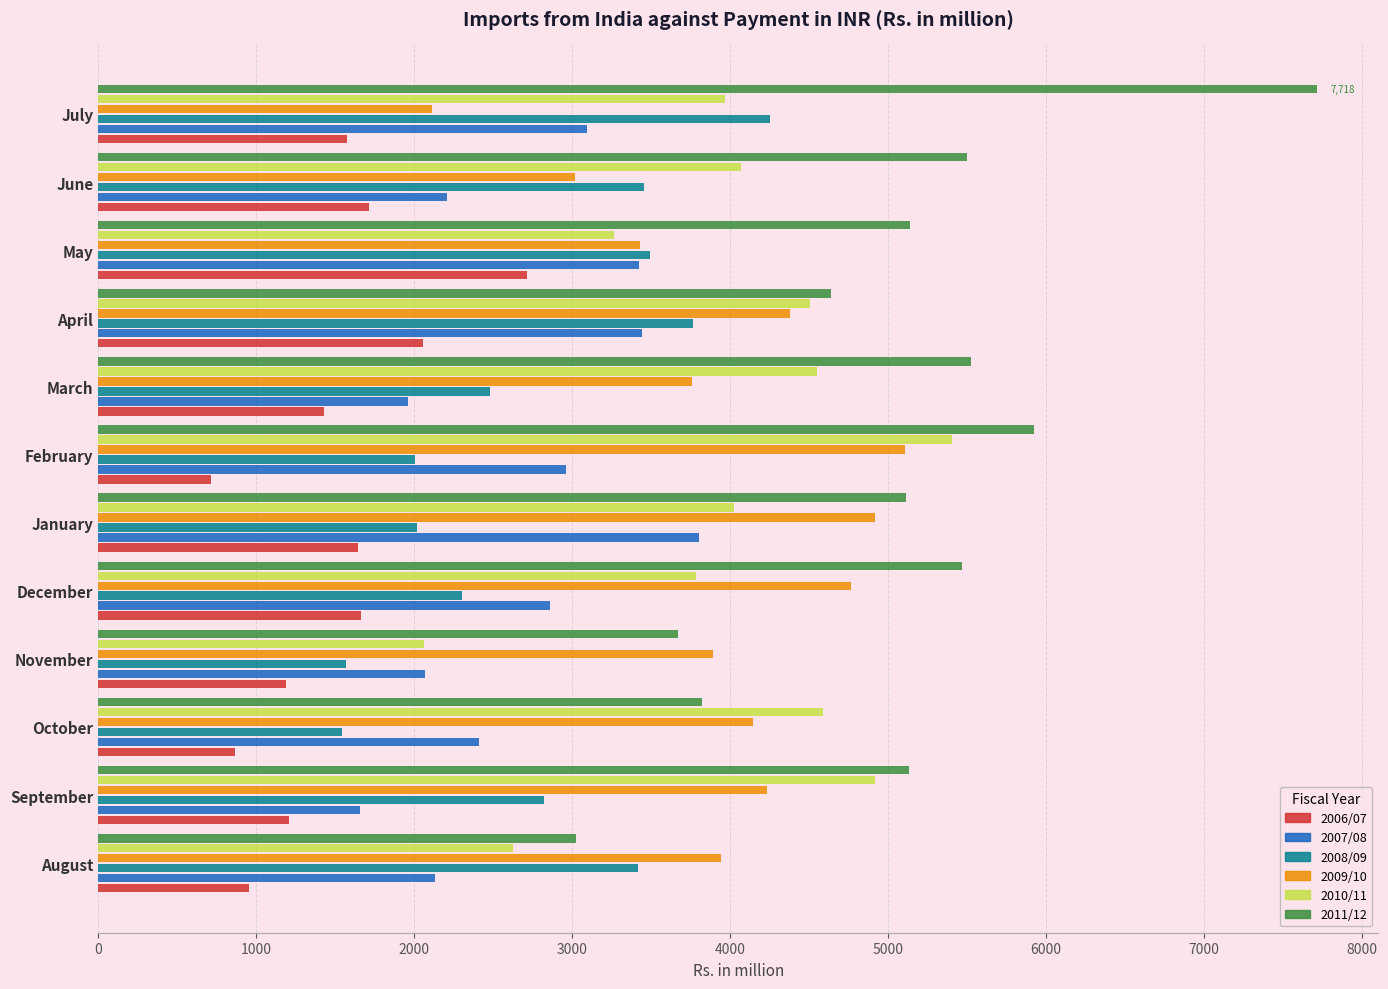

Is the value of 2008/09 at November greater than the value of 2006/07 at October?

Yes